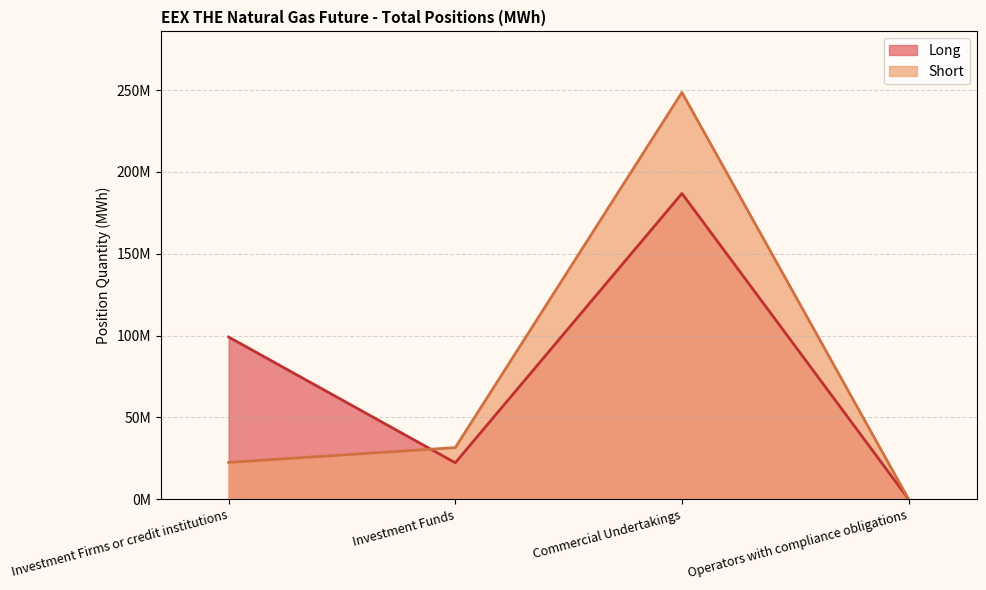

The value of Short at Commercial Undertakings is 248608082. True or false?

True